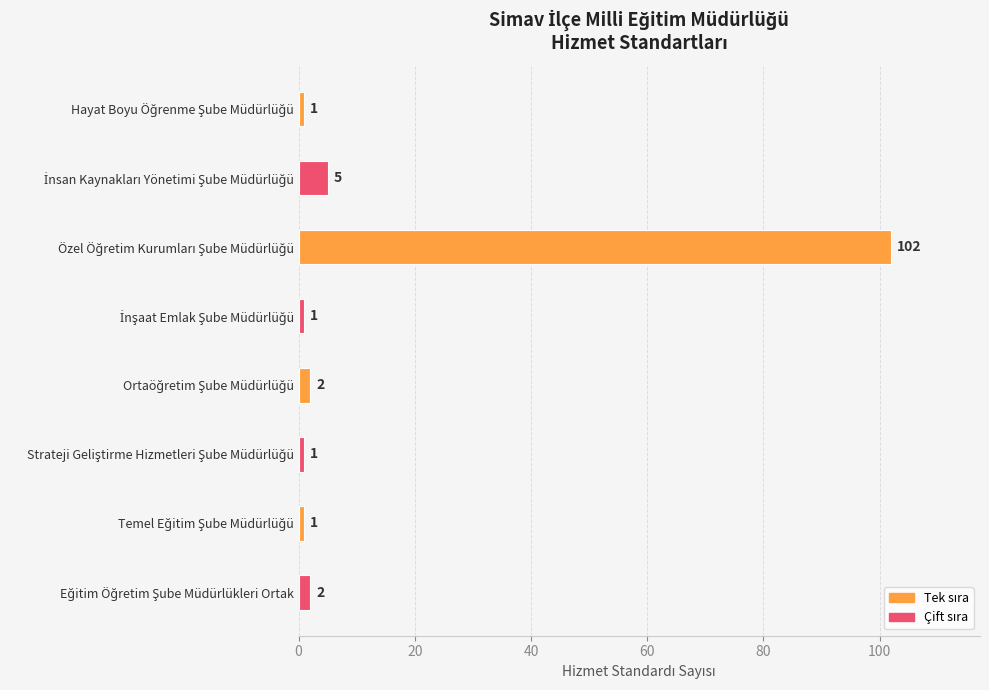

Reading top to bottom, what are all the values shown in this chart?

1	5	102	1	2	1	1	2